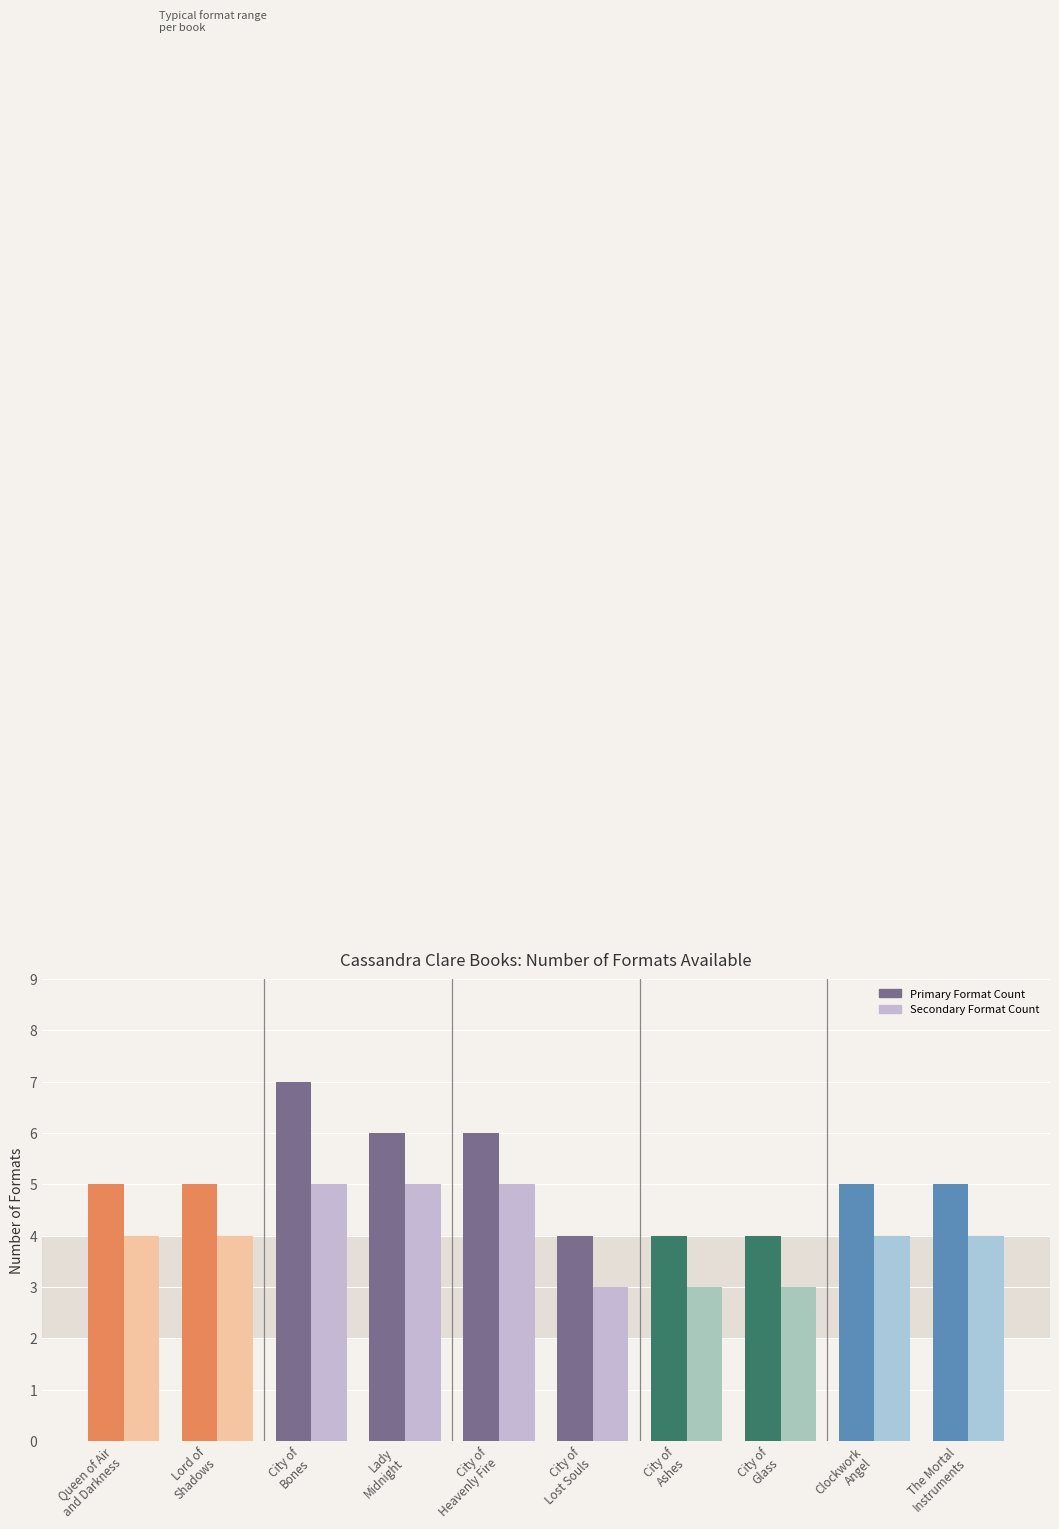

What position from the left is City of
Lost Souls?

6